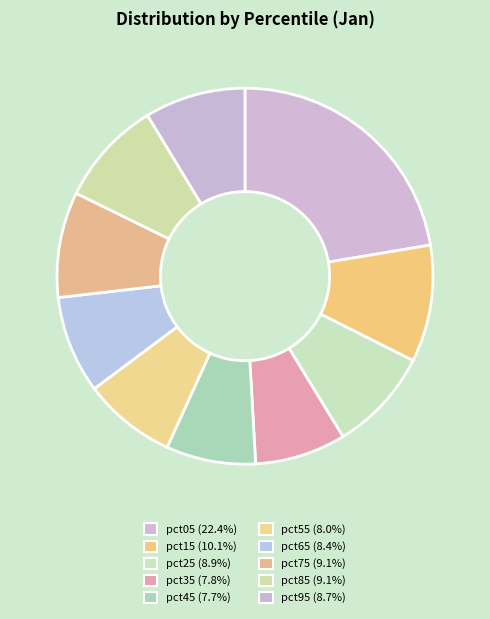

To the nearest percent, what percentage of the pie is pct65?

8%